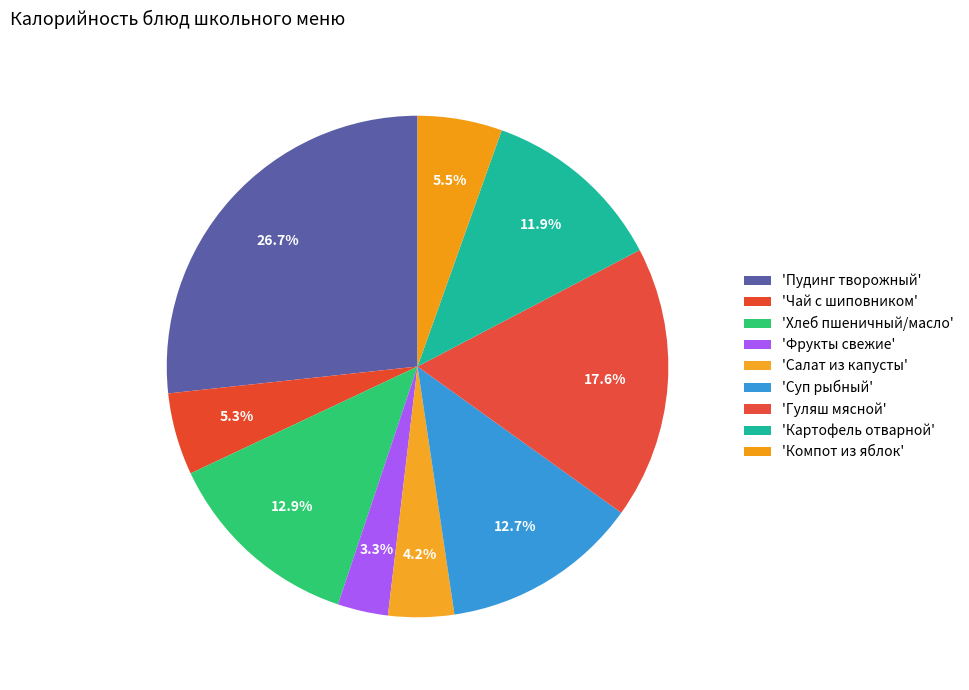

To the nearest percent, what is the difference between the largest and smallest slice percentages?

23%